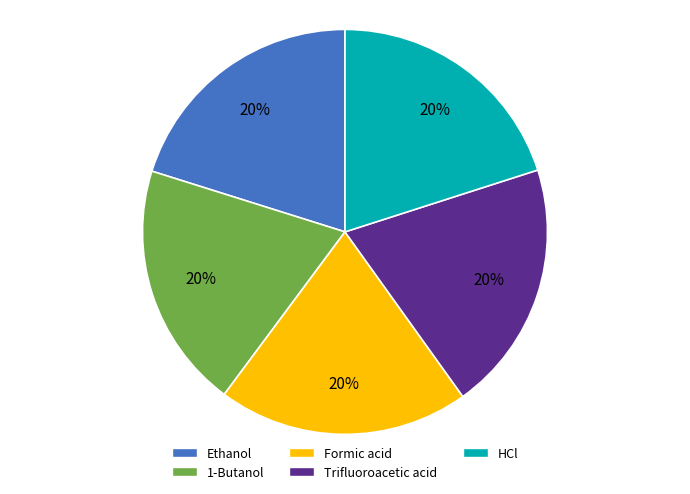

Approximately how many times larger is the value at HCl compared to 1-Butanol?

1.0